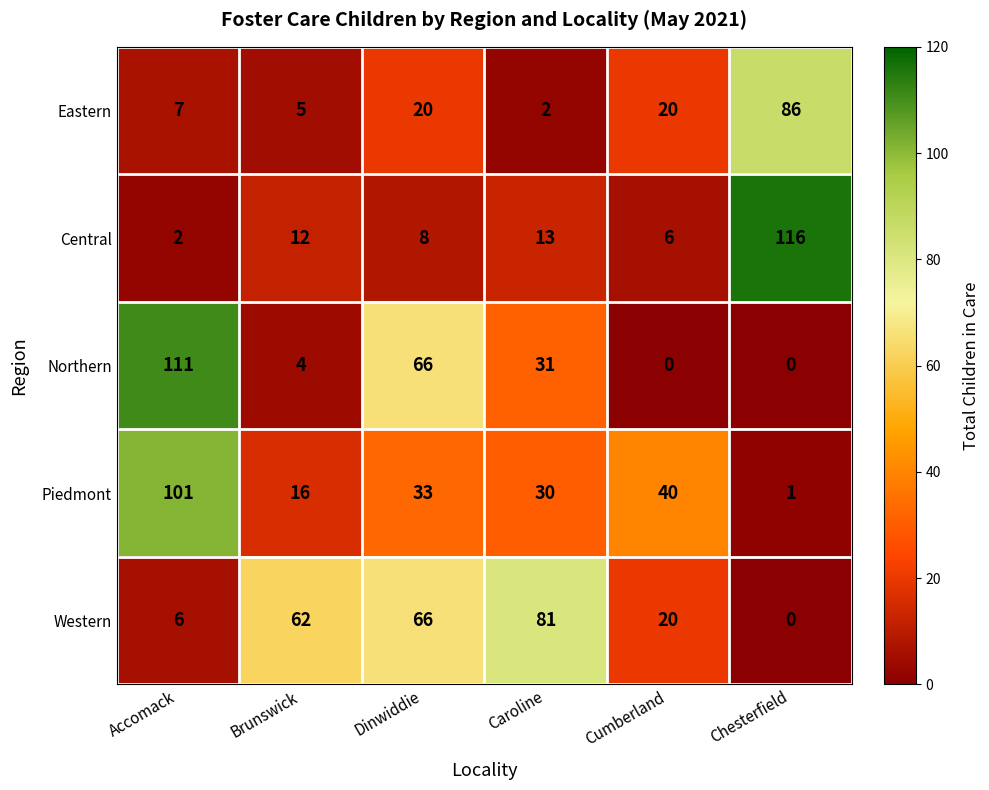

Reading left to right, transcribe all the data shown in this chart.

Eastern: Accomack=7	Brunswick=5	Dinwiddie=20	Caroline=2	Cumberland=20	Chesterfield=86
Central: Accomack=2	Brunswick=12	Dinwiddie=8	Caroline=13	Cumberland=6	Chesterfield=116
Northern: Accomack=111	Brunswick=4	Dinwiddie=66	Caroline=31	Cumberland=0	Chesterfield=0
Piedmont: Accomack=101	Brunswick=16	Dinwiddie=33	Caroline=30	Cumberland=40	Chesterfield=1
Western: Accomack=6	Brunswick=62	Dinwiddie=66	Caroline=81	Cumberland=20	Chesterfield=0